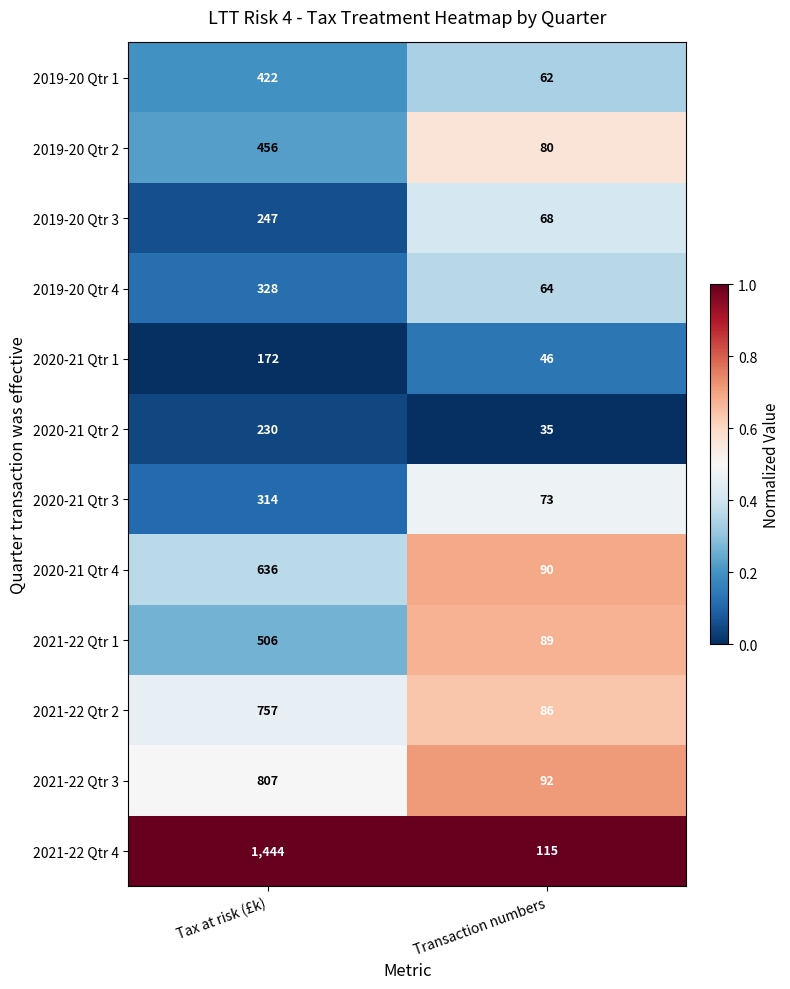

Rank the series at Transaction numbers from lowest to highest value.

2020-21 Qtr 2, 2020-21 Qtr 1, 2019-20 Qtr 1, 2019-20 Qtr 4, 2019-20 Qtr 3, 2020-21 Qtr 3, 2019-20 Qtr 2, 2021-22 Qtr 2, 2021-22 Qtr 1, 2020-21 Qtr 4, 2021-22 Qtr 3, 2021-22 Qtr 4